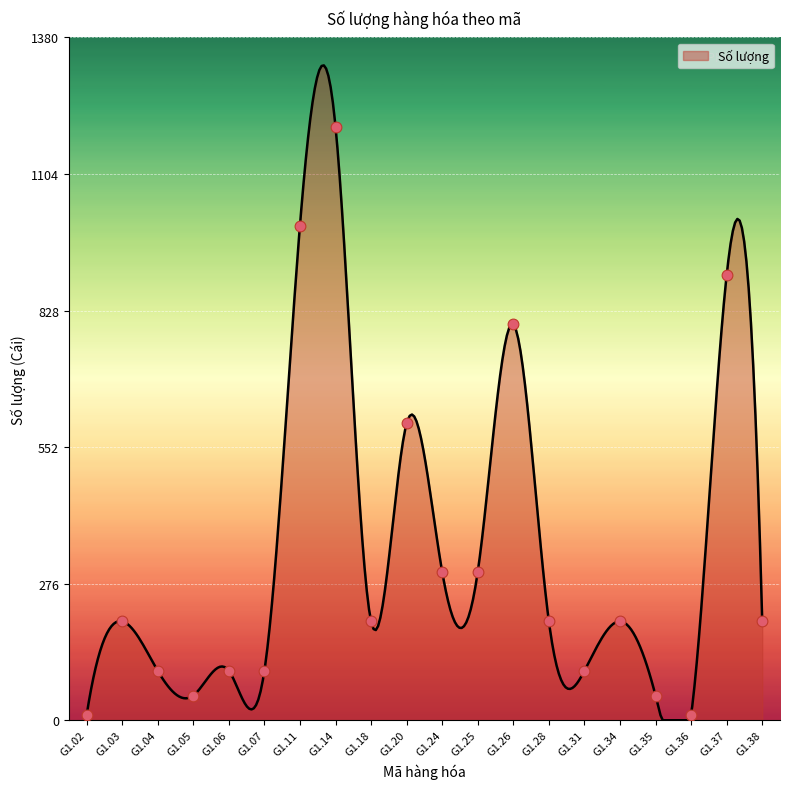

What is the ratio of the value at G1.20 to the value at G1.25?

2.0